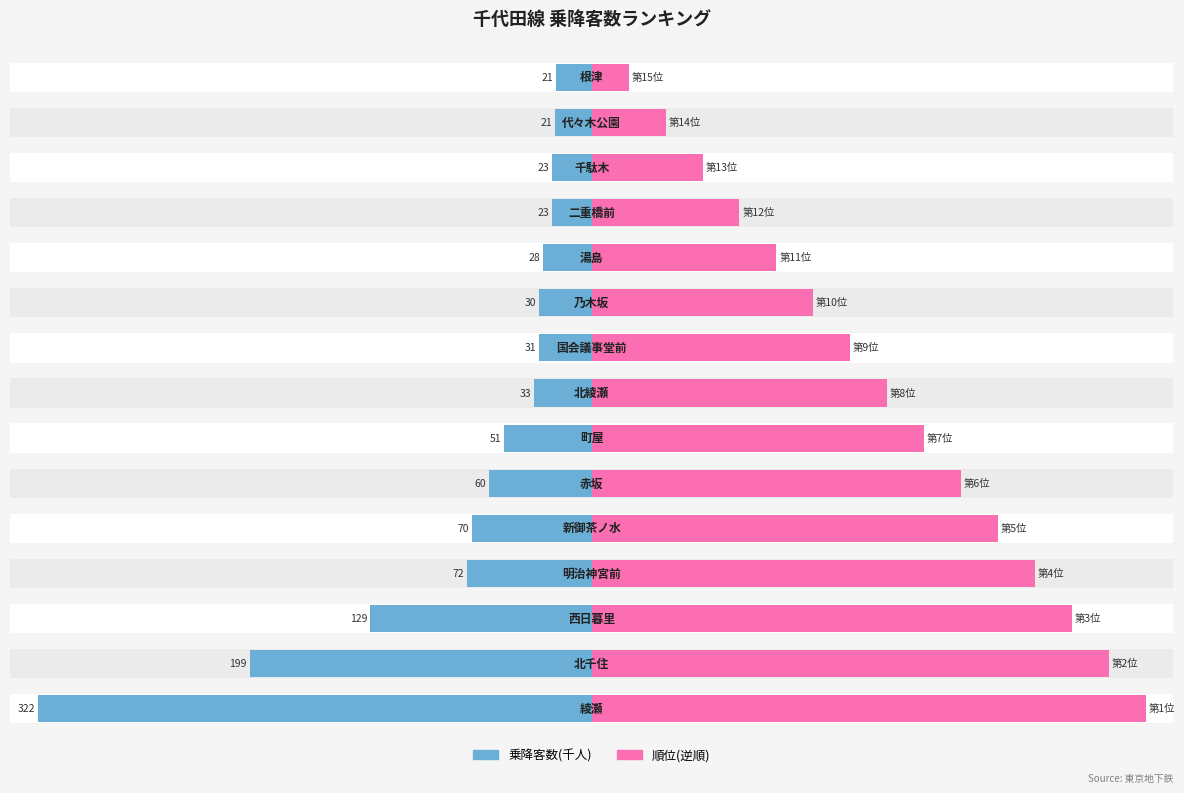

How many bars are there in total?

30